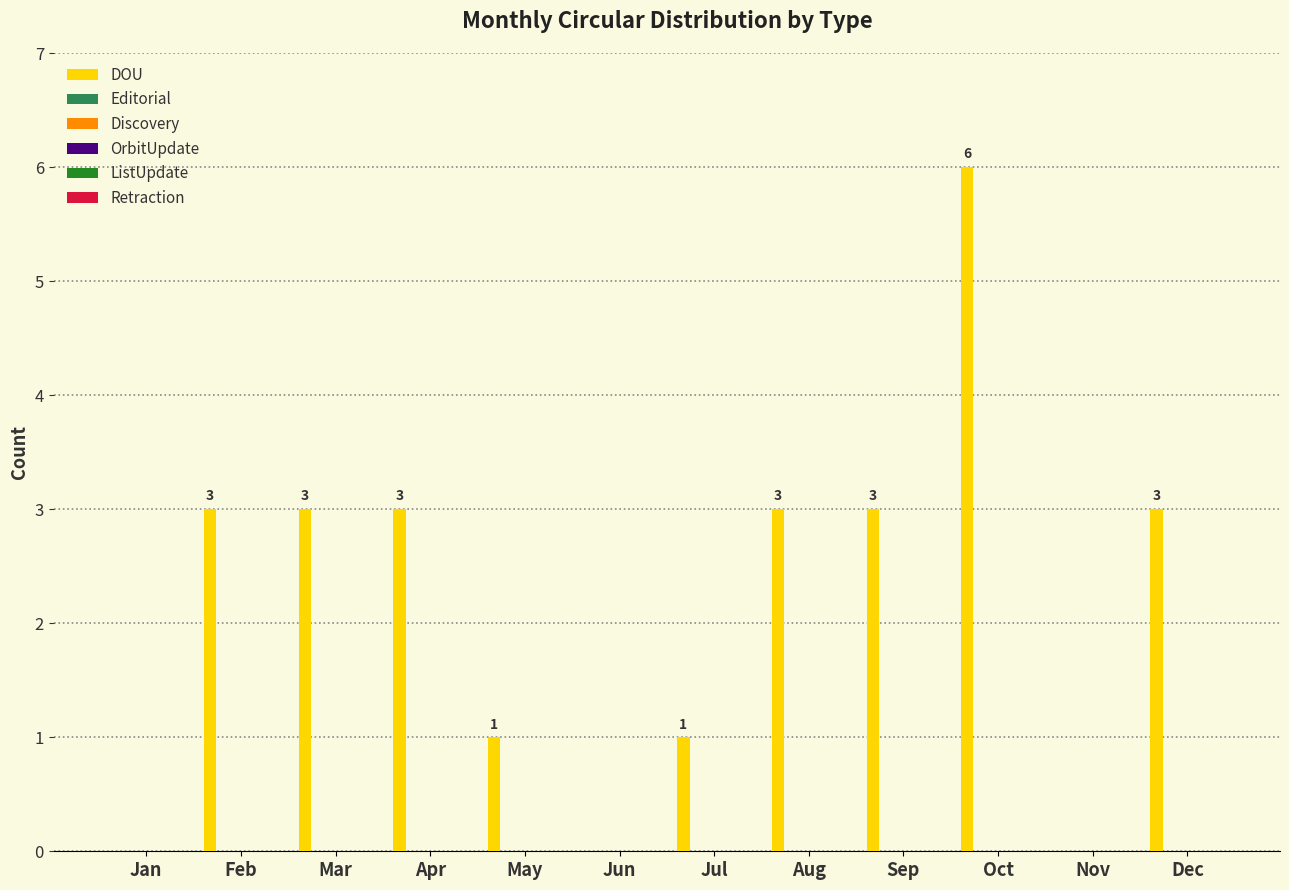

How many values are between 1 and 3?

8